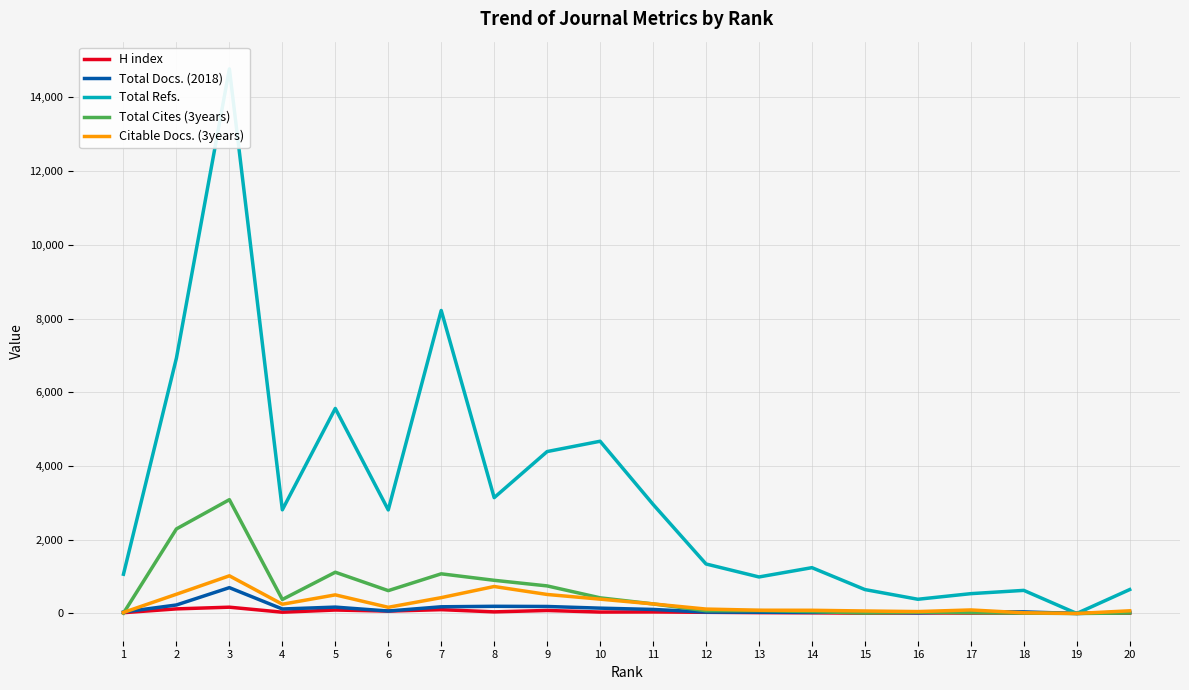

True or false: Total Refs. has more than 0 points higher than both neighbors.

True